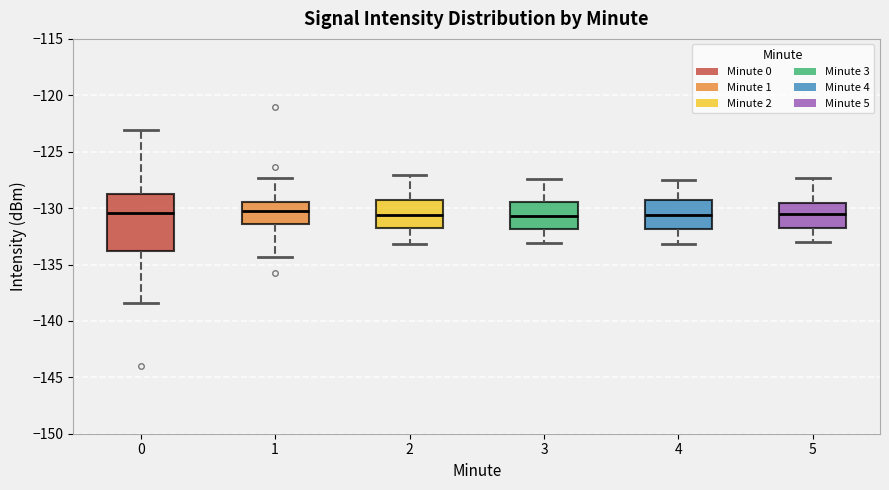

Reading left to right, read every box against the y-axis: the position of its median line, the range the box covers, and the ends of its whiskers. The values are not printed on the chart, so give them approximately, as read against the axis.

0: median -130.5, box -134.0 to -129.0, whiskers -138.5 to -123.0
1: median -130.0, box -131.5 to -129.5, whiskers -134.5 to -127.5
2: median -130.5, box -132.0 to -129.5, whiskers -133.0 to -127.0
3: median -130.5, box -132.0 to -129.5, whiskers -133.0 to -127.5
4: median -130.5, box -132.0 to -129.5, whiskers -133.0 to -127.5
5: median -130.5, box -132.0 to -129.5, whiskers -133.0 to -127.5